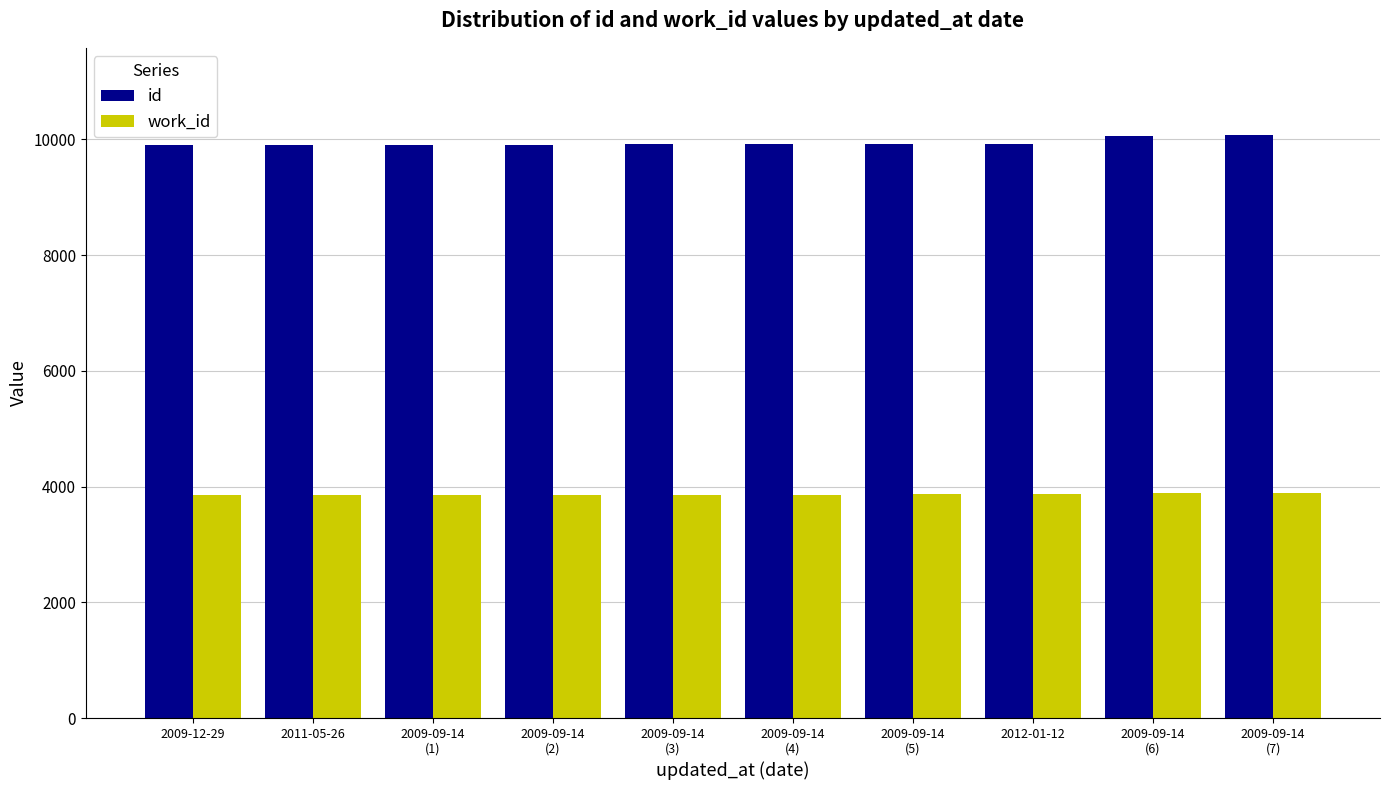

At how many categories does at least one series exceed 5396?

10